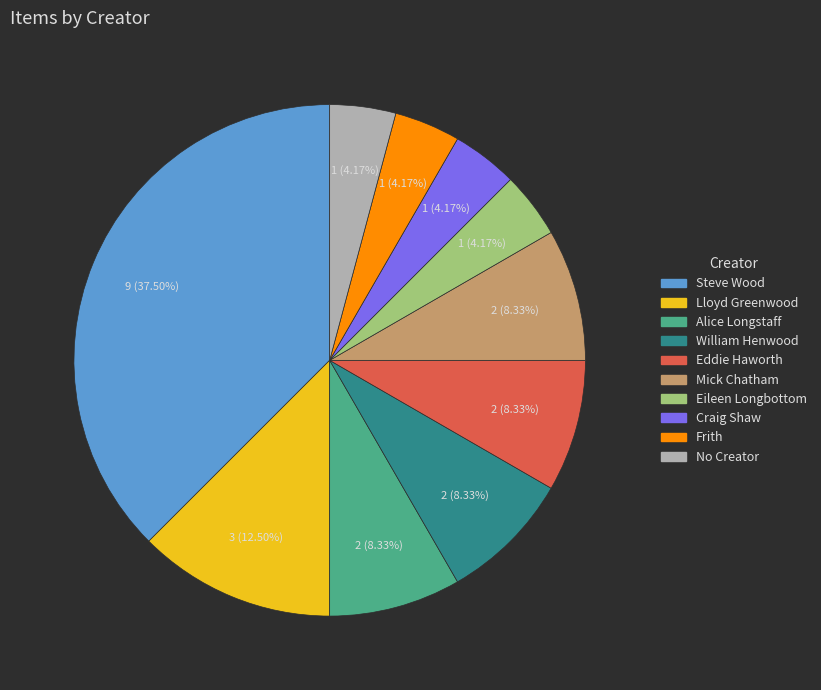

To the nearest percent, what is the difference between the largest and smallest slice percentages?

33%